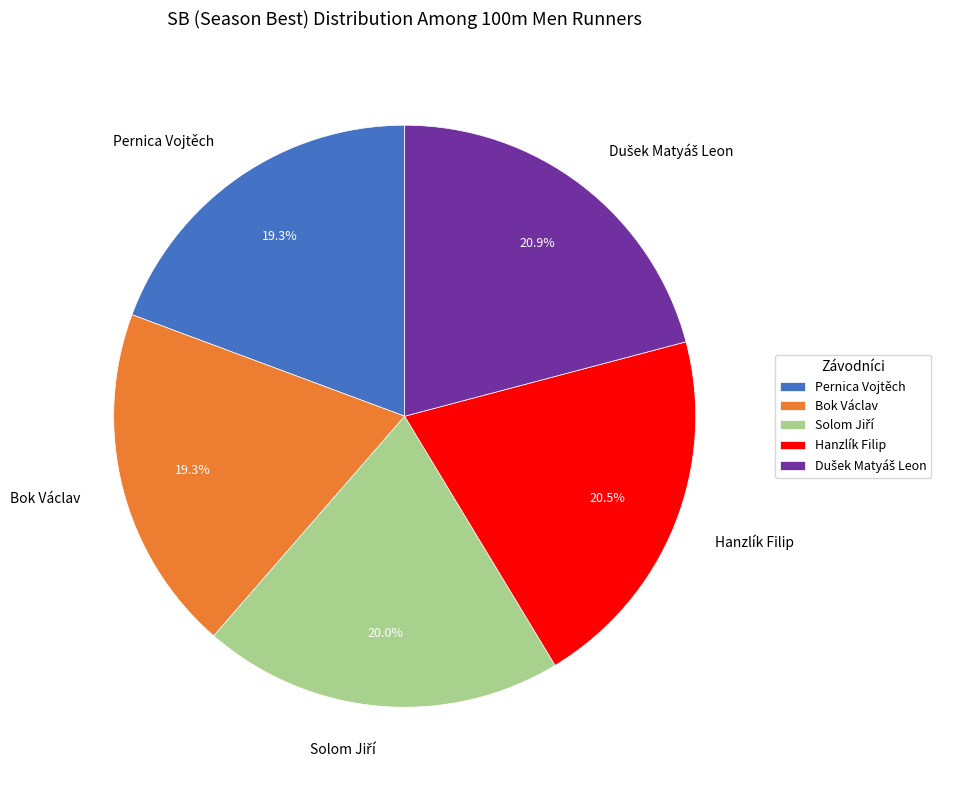

Between Pernica Vojtěch and Hanzlík Filip, which is larger?

Hanzlík Filip